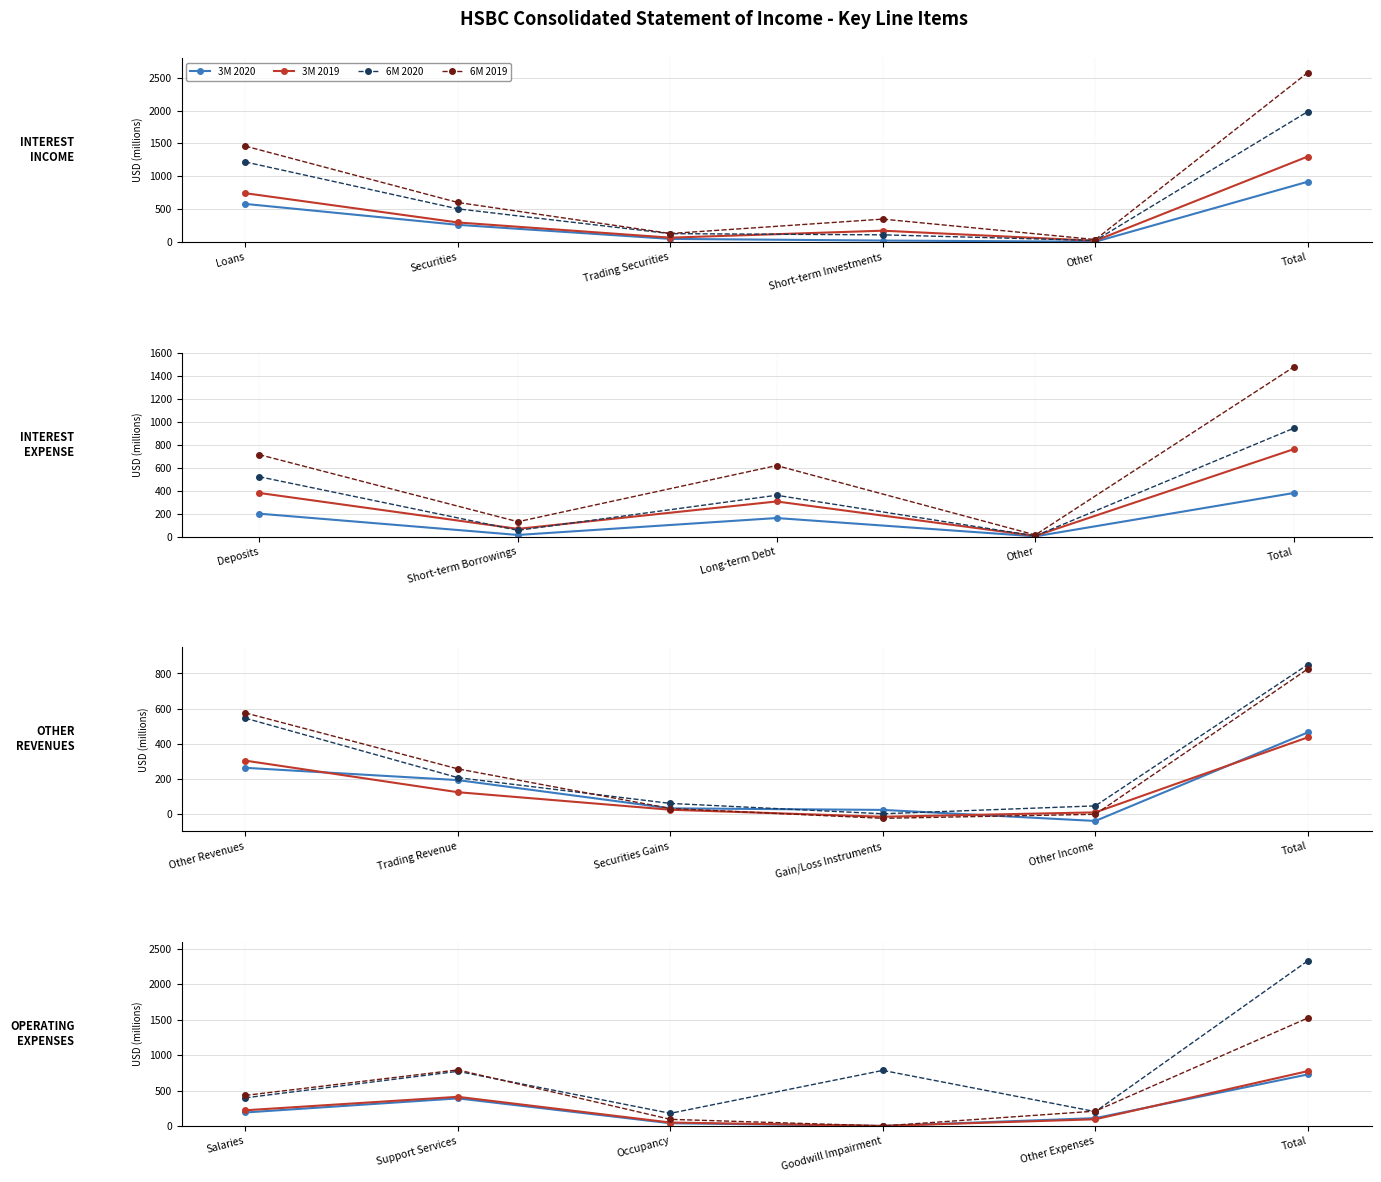

In 6M 2020, how many points are lower than both neighbors (excluding endpoints)?

2